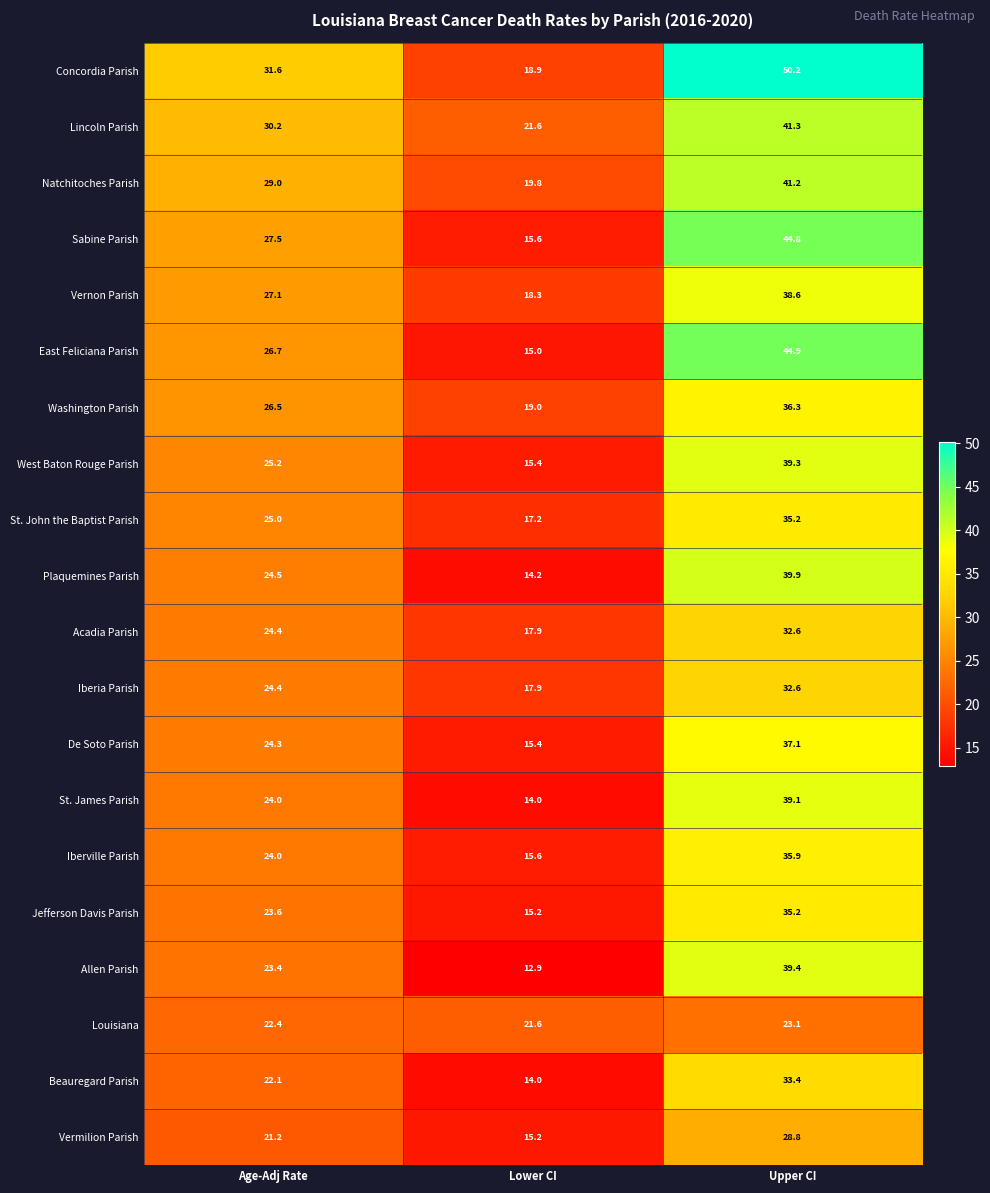

At which category is the sum across all series the highest?

Upper CI